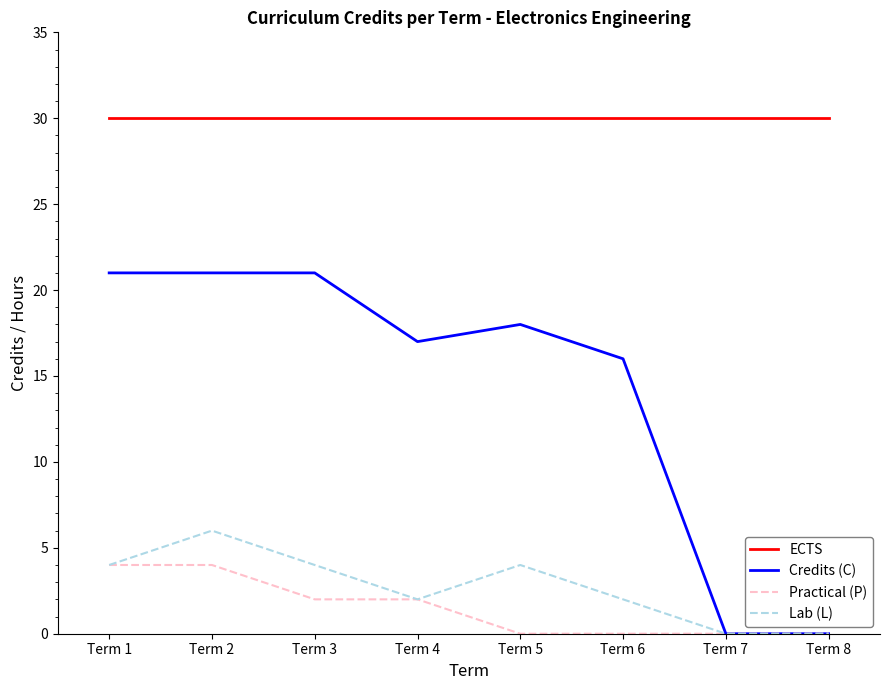

True or false: ECTS and Practical (P) intersect in this chart.

False